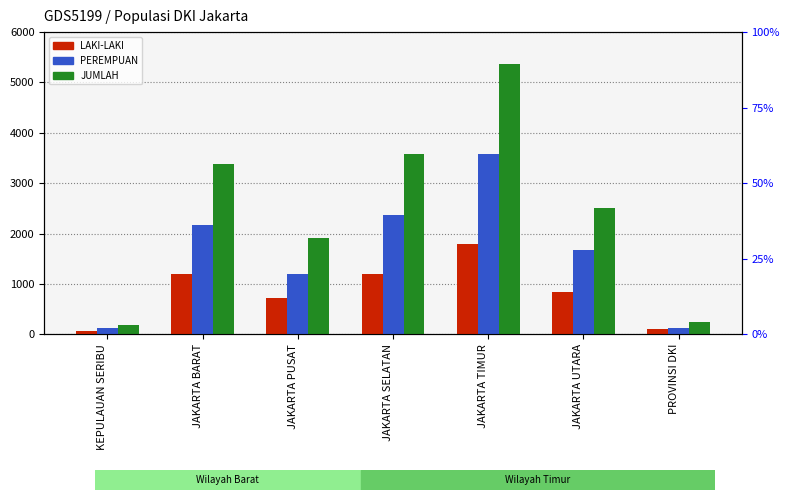

What are all the series names shown in the legend?

LAKI-LAKI, PEREMPUAN, JUMLAH